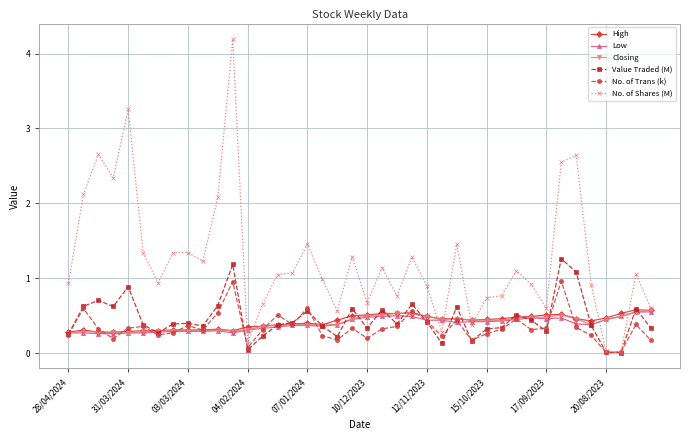

Which series has the widest spread of values?

No. of Shares (M)